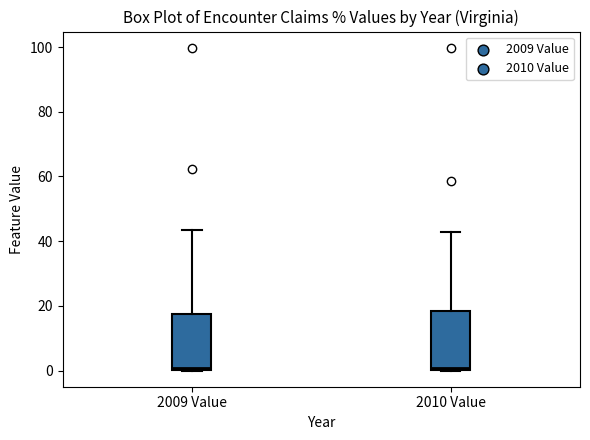

Reading left to right, read every box against the y-axis: the position of its median line, the range the box covers, and the ends of its whiskers. The values are not printed on the chart, so give them approximately, as read against the axis.

2009 Value: median 0 (just above the box's lower edge), box 0 to 18, whiskers 0 to 44
2010 Value: median 0 (just above the box's lower edge), box 0 to 18, whiskers 0 to 42